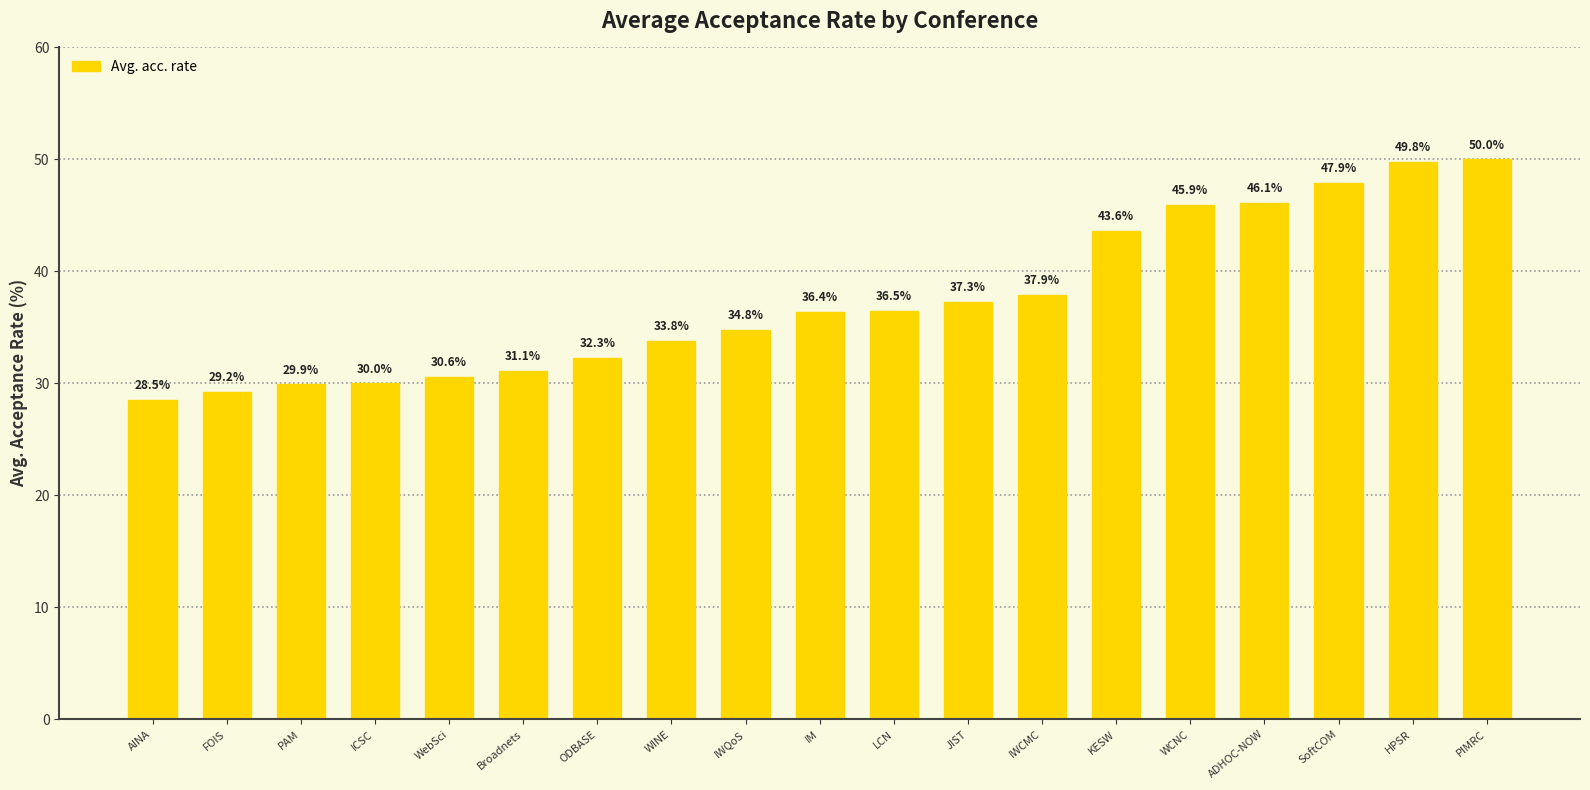

Is it true that the value at WCNC is 18.1?

False